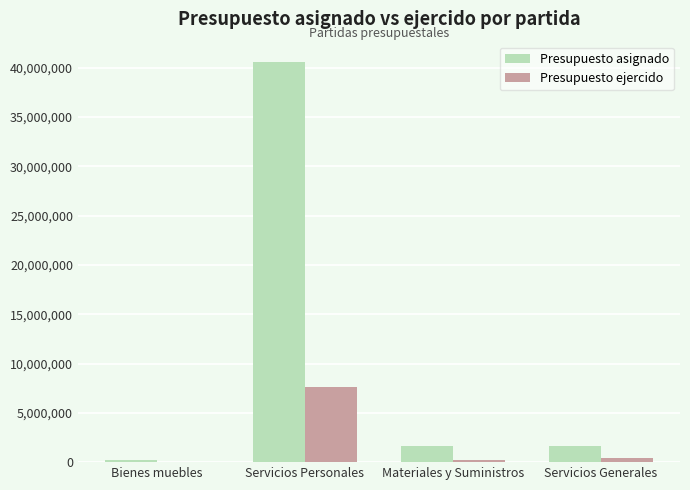

Which label corresponds to the largest value in the chart?

Servicios Personales